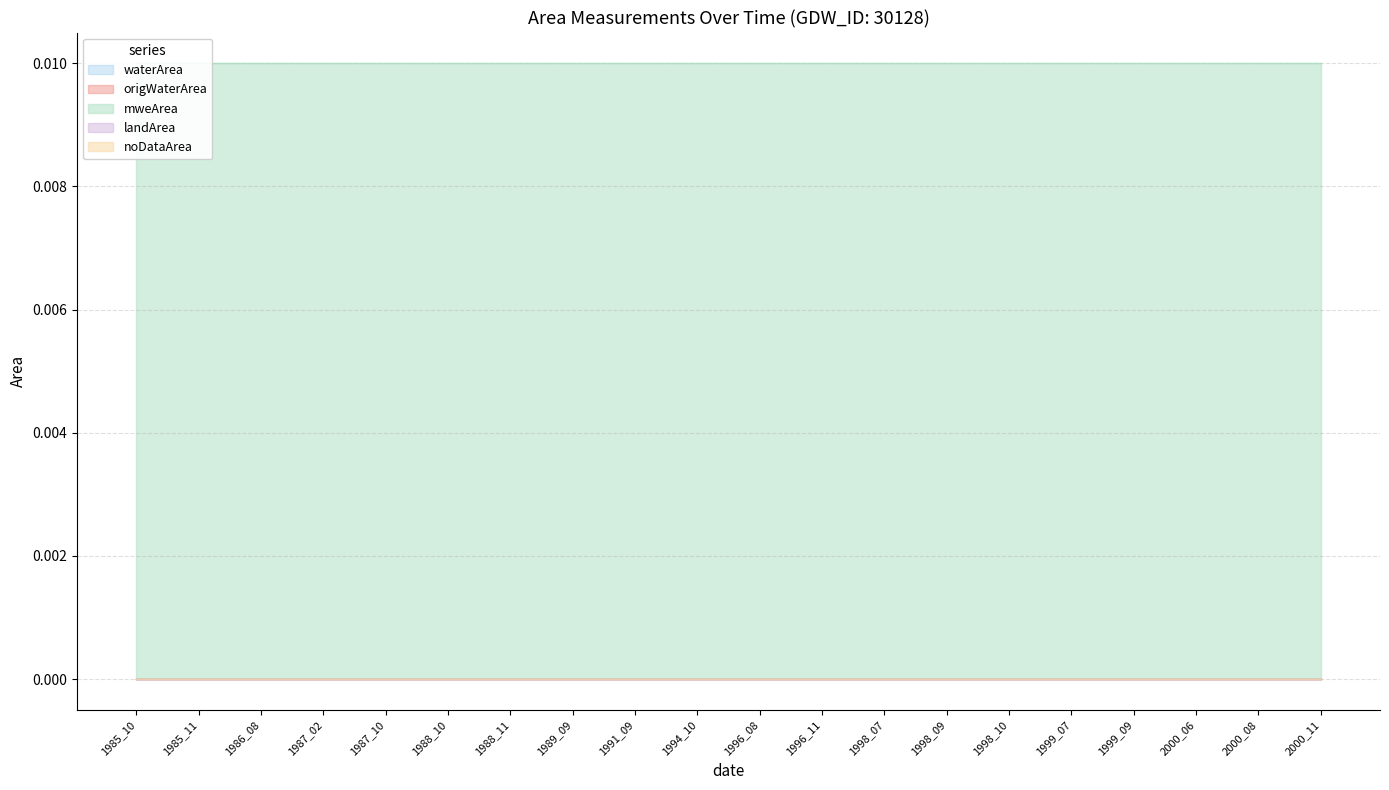

Reading left to right, transcribe all the data shown in this chart.

waterArea: 1985_10=0.0	1985_11=0.0	1986_08=0.0	1987_02=0.0	1987_10=0.0	1988_10=0.0	1988_11=0.0	1989_09=0.0	1991_09=0.0	1994_10=0.0	1996_08=0.0	1996_11=0.0	1998_07=0.0	1998_09=0.0	1998_10=0.0	1999_07=0.0	1999_09=0.0	2000_06=0.0	2000_08=0.0	2000_11=0.0
origWaterArea: 1985_10=0.0	1985_11=0.0	1986_08=0.0	1987_02=0.0	1987_10=0.0	1988_10=0.0	1988_11=0.0	1989_09=0.0	1991_09=0.0	1994_10=0.0	1996_08=0.0	1996_11=0.0	1998_07=0.0	1998_09=0.0	1998_10=0.0	1999_07=0.0	1999_09=0.0	2000_06=0.0	2000_08=0.0	2000_11=0.0
mweArea: 1985_10=0.0	1985_11=0.0	1986_08=0.0	1987_02=0.0	1987_10=0.0	1988_10=0.0	1988_11=0.0	1989_09=0.0	1991_09=0.0	1994_10=0.0	1996_08=0.0	1996_11=0.0	1998_07=0.0	1998_09=0.0	1998_10=0.0	1999_07=0.0	1999_09=0.0	2000_06=0.0	2000_08=0.0	2000_11=0.0
landArea: 1985_10=0.0	1985_11=0.0	1986_08=0.0	1987_02=0.0	1987_10=0.0	1988_10=0.0	1988_11=0.0	1989_09=0.0	1991_09=0.0	1994_10=0.0	1996_08=0.0	1996_11=0.0	1998_07=0.0	1998_09=0.0	1998_10=0.0	1999_07=0.0	1999_09=0.0	2000_06=0.0	2000_08=0.0	2000_11=0.0
noDataArea: 1985_10=0.0	1985_11=0.0	1986_08=0.0	1987_02=0.0	1987_10=0.0	1988_10=0.0	1988_11=0.0	1989_09=0.0	1991_09=0.0	1994_10=0.0	1996_08=0.0	1996_11=0.0	1998_07=0.0	1998_09=0.0	1998_10=0.0	1999_07=0.0	1999_09=0.0	2000_06=0.0	2000_08=0.0	2000_11=0.0